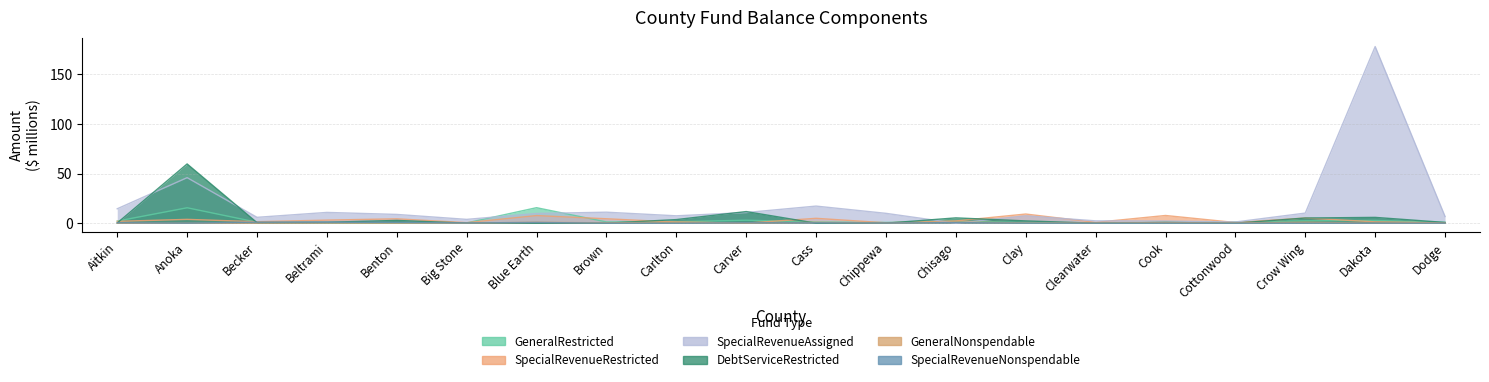

What is the difference between the maximum and minimum values in the SpecialRevenueRestricted series?

9.1